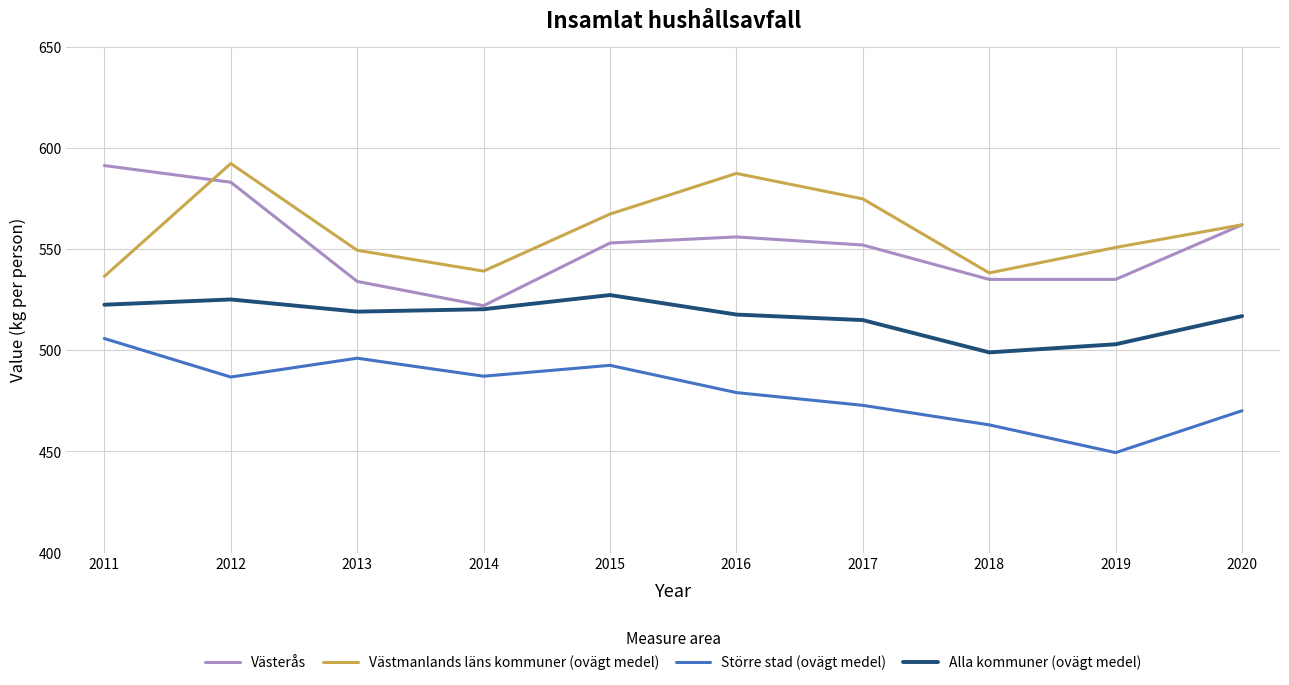

The Alla kommuner (ovägt medel) series shows 522.5 at 2011. True or false?

True